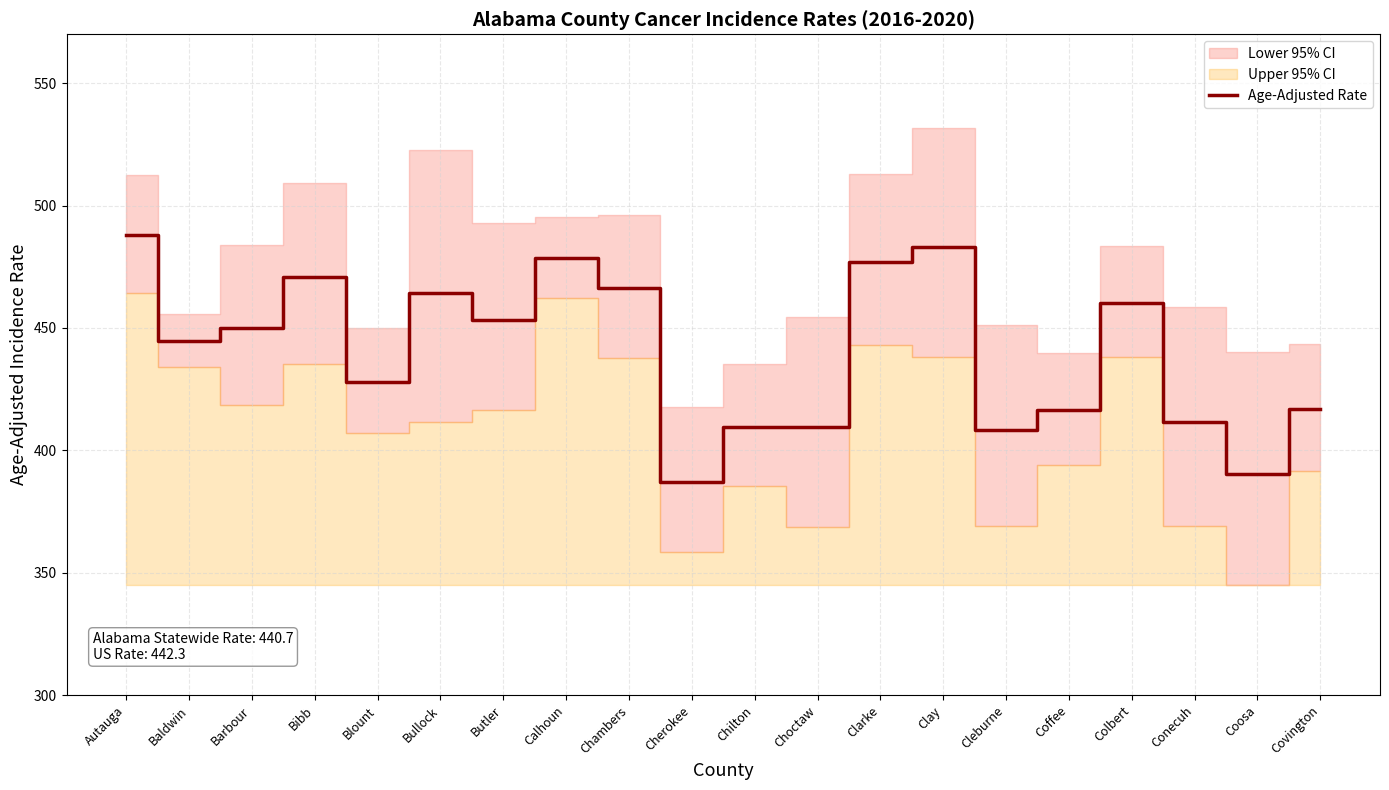

What is the lowest value of the Age-Adjusted Rate series?

387.2